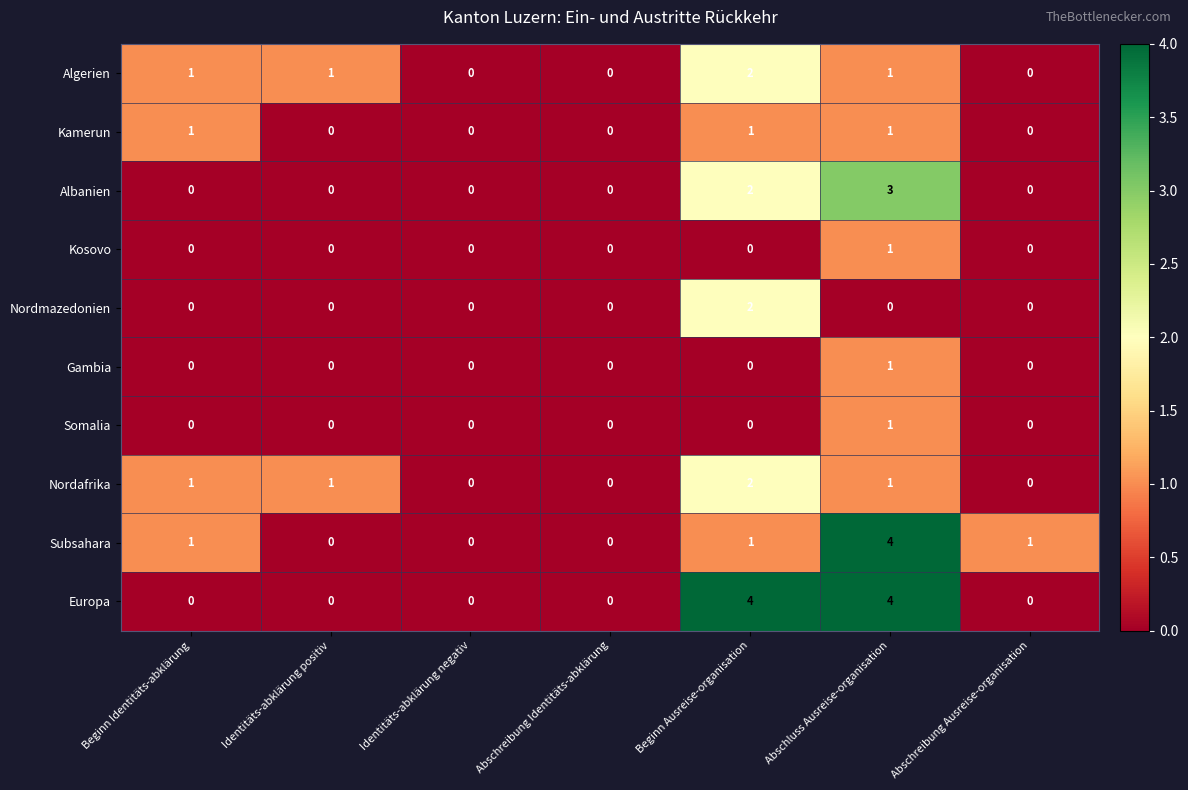

Is it true that Kosovo equals 0 at Identitäts-abklärung negativ?

True